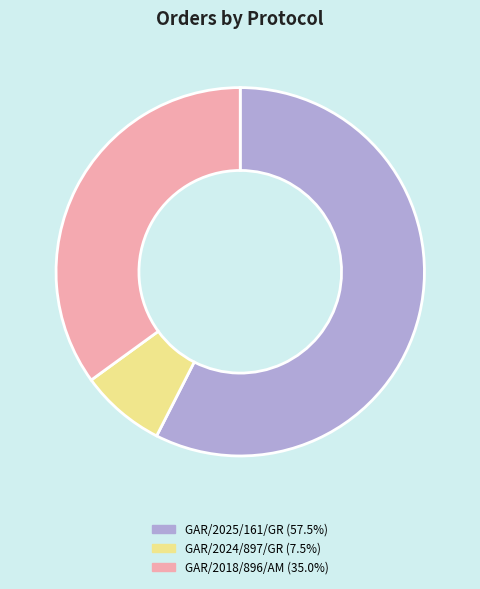

Is it true that GAR/2024/897/GR is 1% of the pie?

False